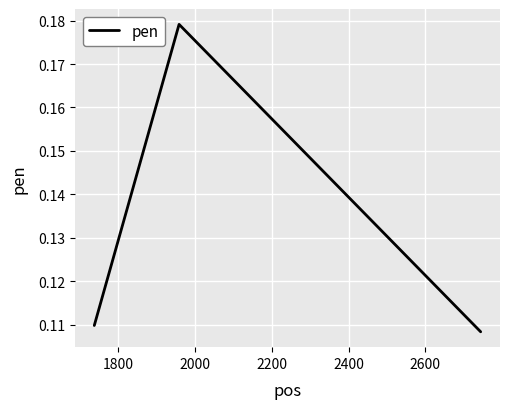

What is the sum of all values?

0.4